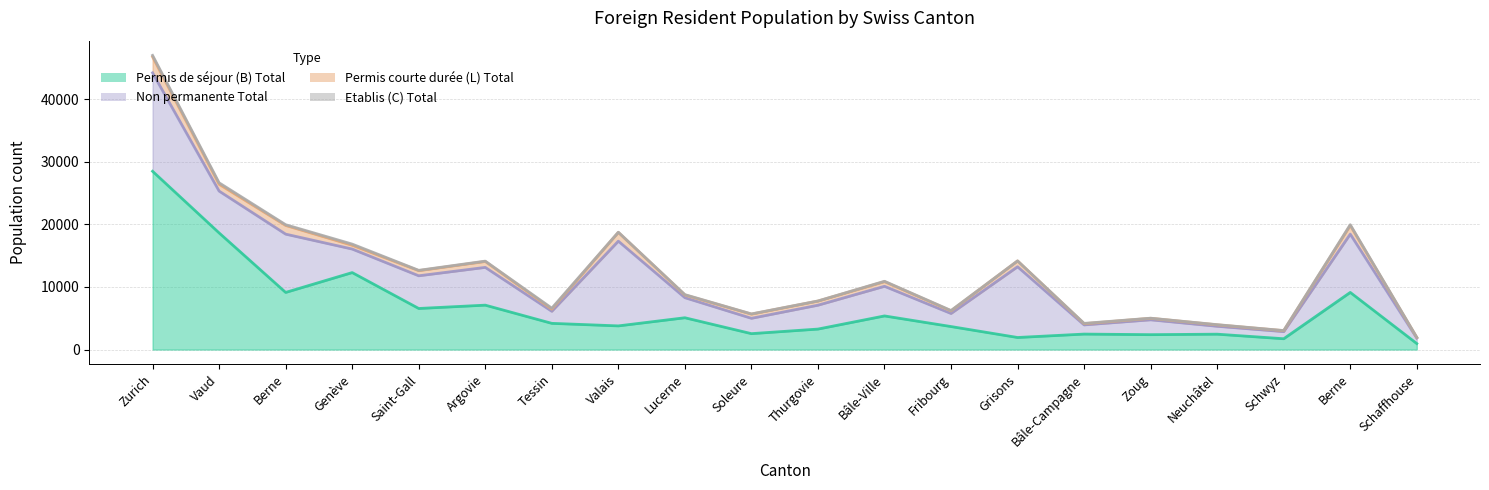

Which series has the largest total across all categories?

Permis de séjour (B) Total